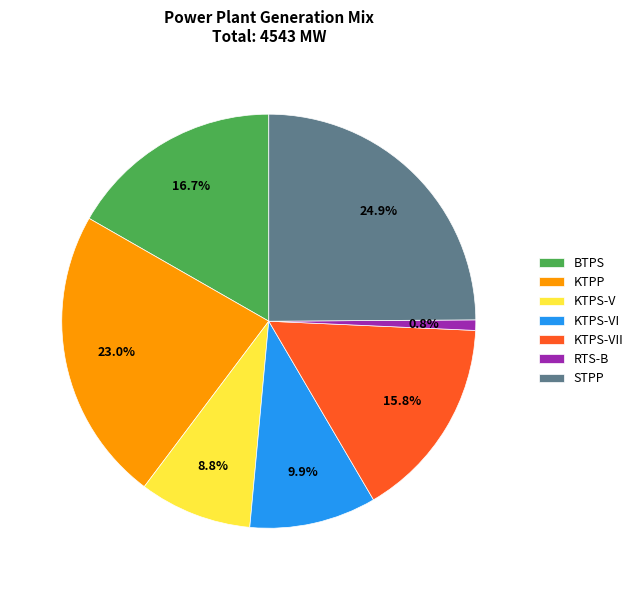

Which slice is the smallest?

RTS-B